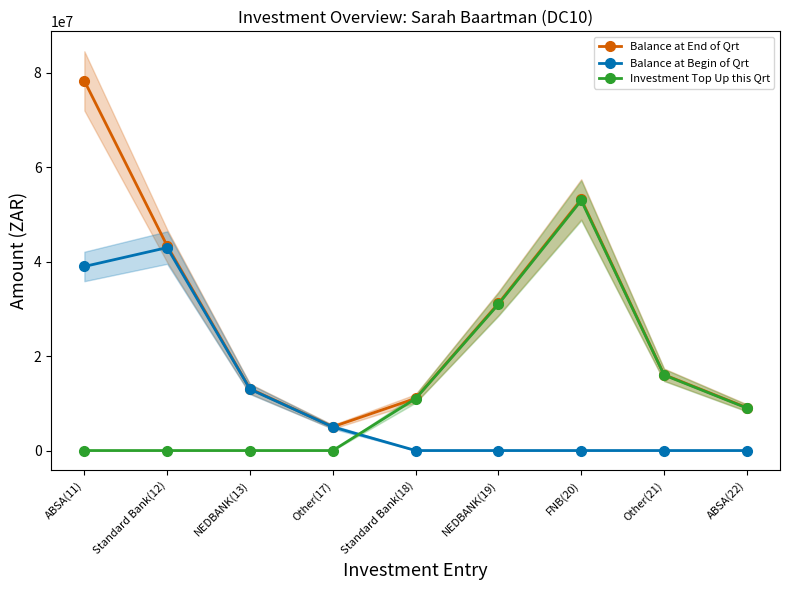

Reading right to left, what are all the values shown in this chart?

Balance at End of Qrt: 9082553	16078027	53234719	31176658	11042890	5034652	13085016	43357098	78326553
Balance at Begin of Qrt: 0	0	0	0	0	5000000	13000000	43000000	39000000
Investment Top Up this Qrt: 9000000	16000000	53000000	31000000	11000000	0	0	0	0